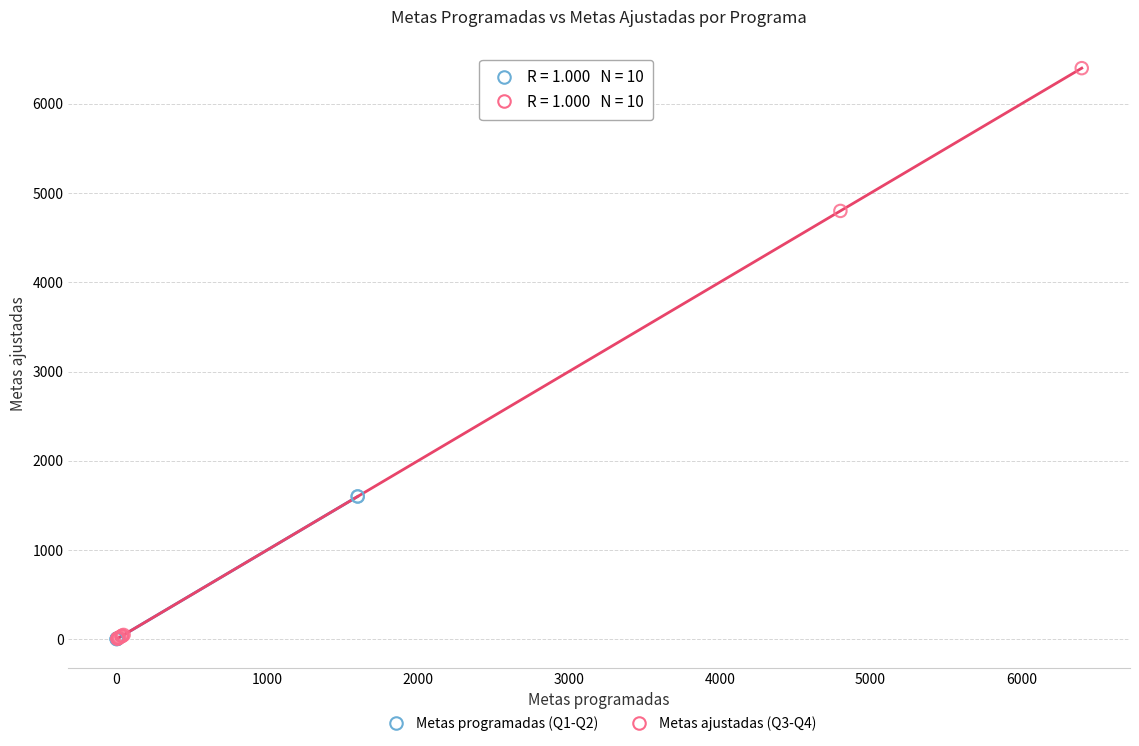

Which series has the widest spread of Y values?

Metas ajustadas (Q3-Q4)